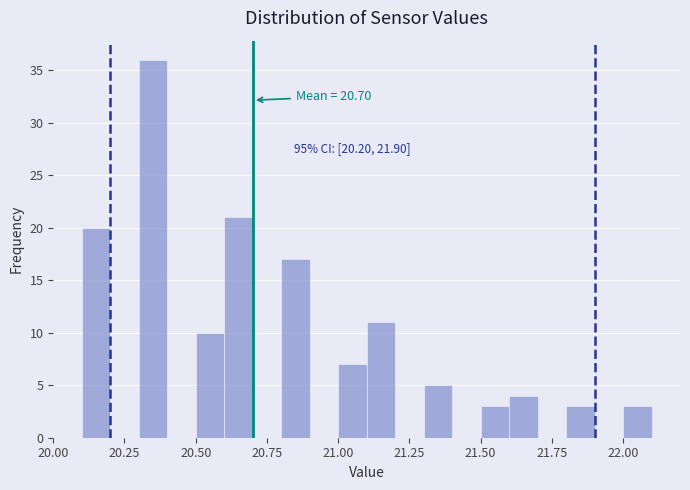

Read against the x-axis, roughly where is the centre of the tallest bar?

20.35